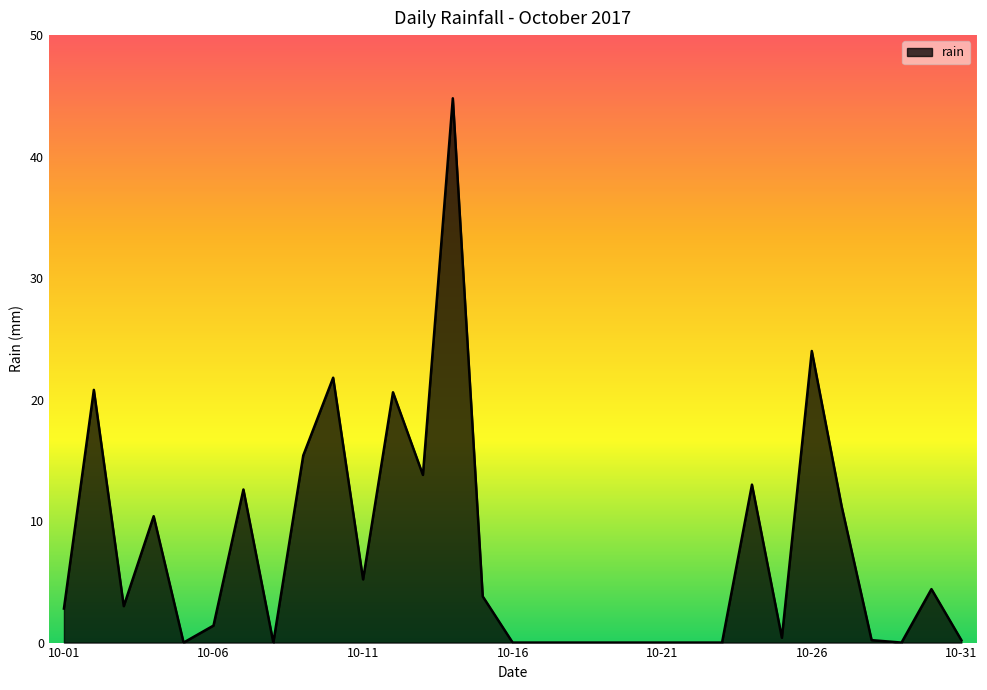

What is the maximum value shown in the chart?

44.8